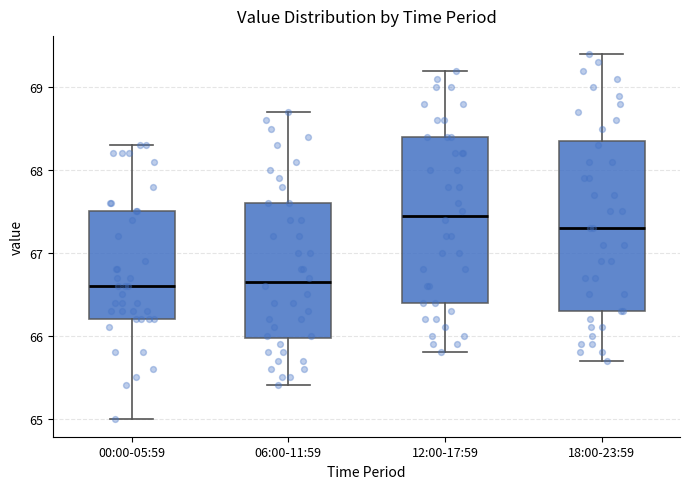

Where does the lower whisker of the box for 18:00-23:59 end on the y-axis? The values are not printed on the chart, so give them approximately, as read against the axis.

65.7